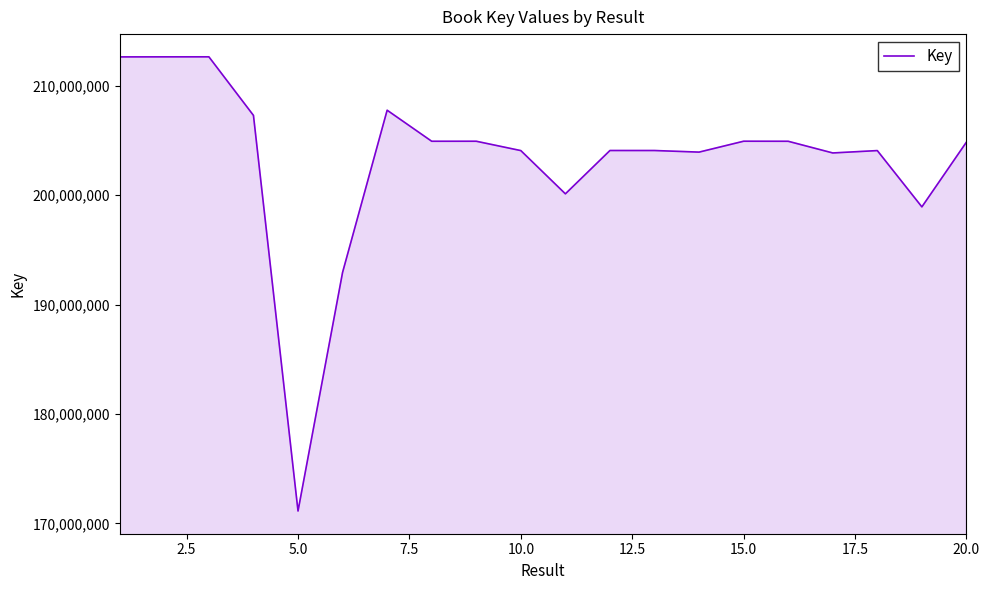

What is the greatest value displayed?

212645361